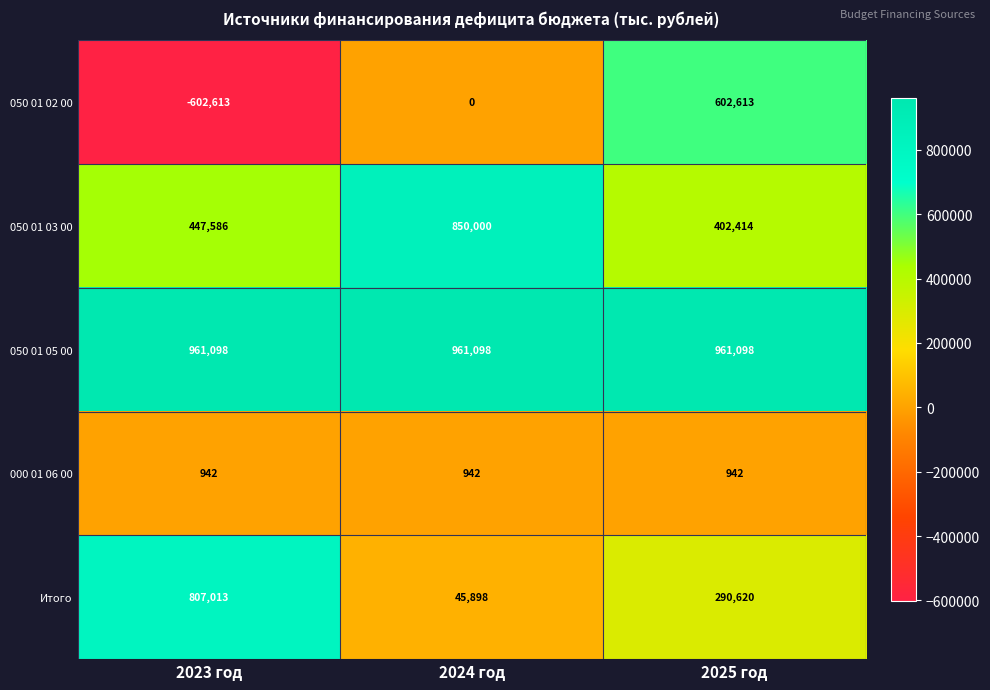

List the series in order of their peak value, lowest first.

000 01 06 00, 050 01 02 00, Итого, 050 01 03 00, 050 01 05 00